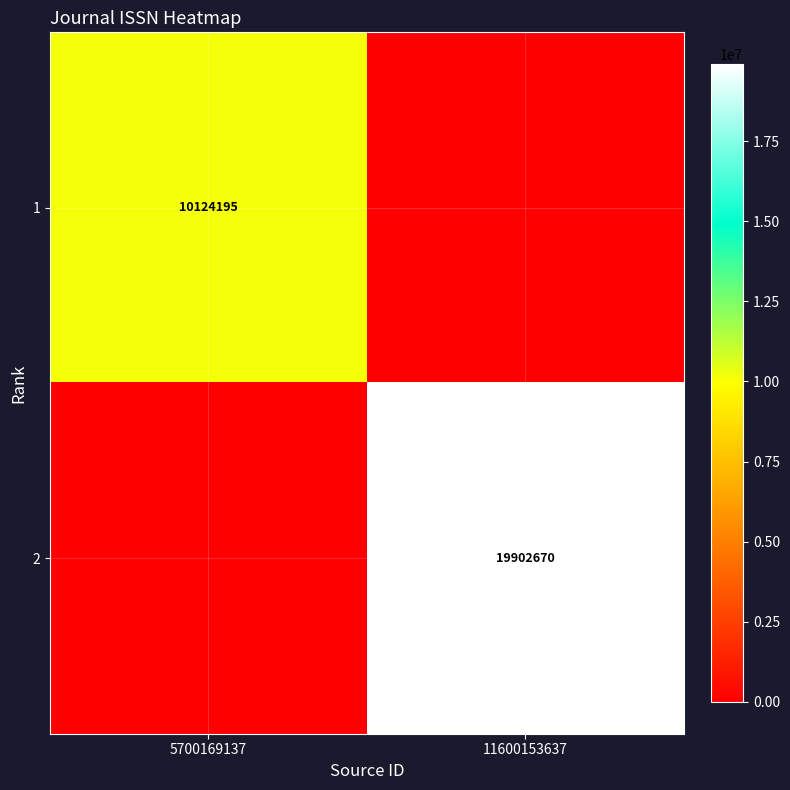

The 1 series shows 10124195 at 5700169137. True or false?

True